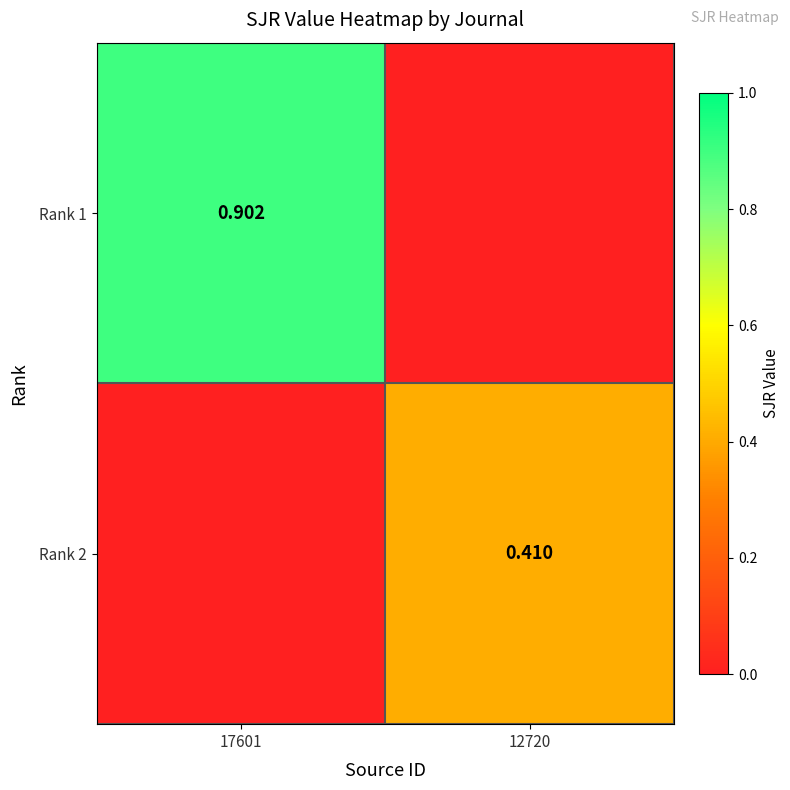

Is the value of Rank 1 at 17601 greater than the value of Rank 2 at 12720?

Yes